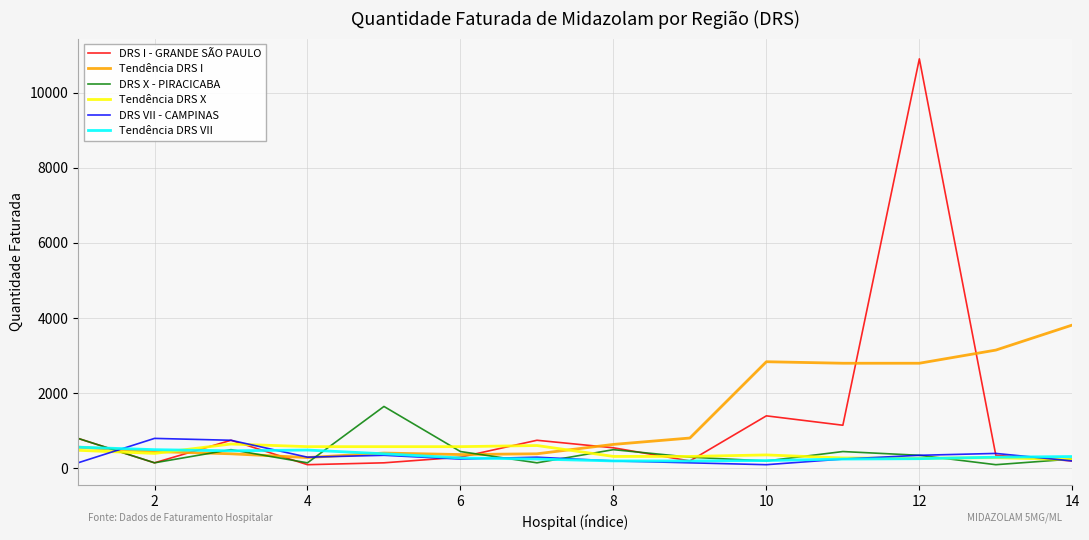

Which series has the widest spread of values?

DRS I - GRANDE SÃO PAULO